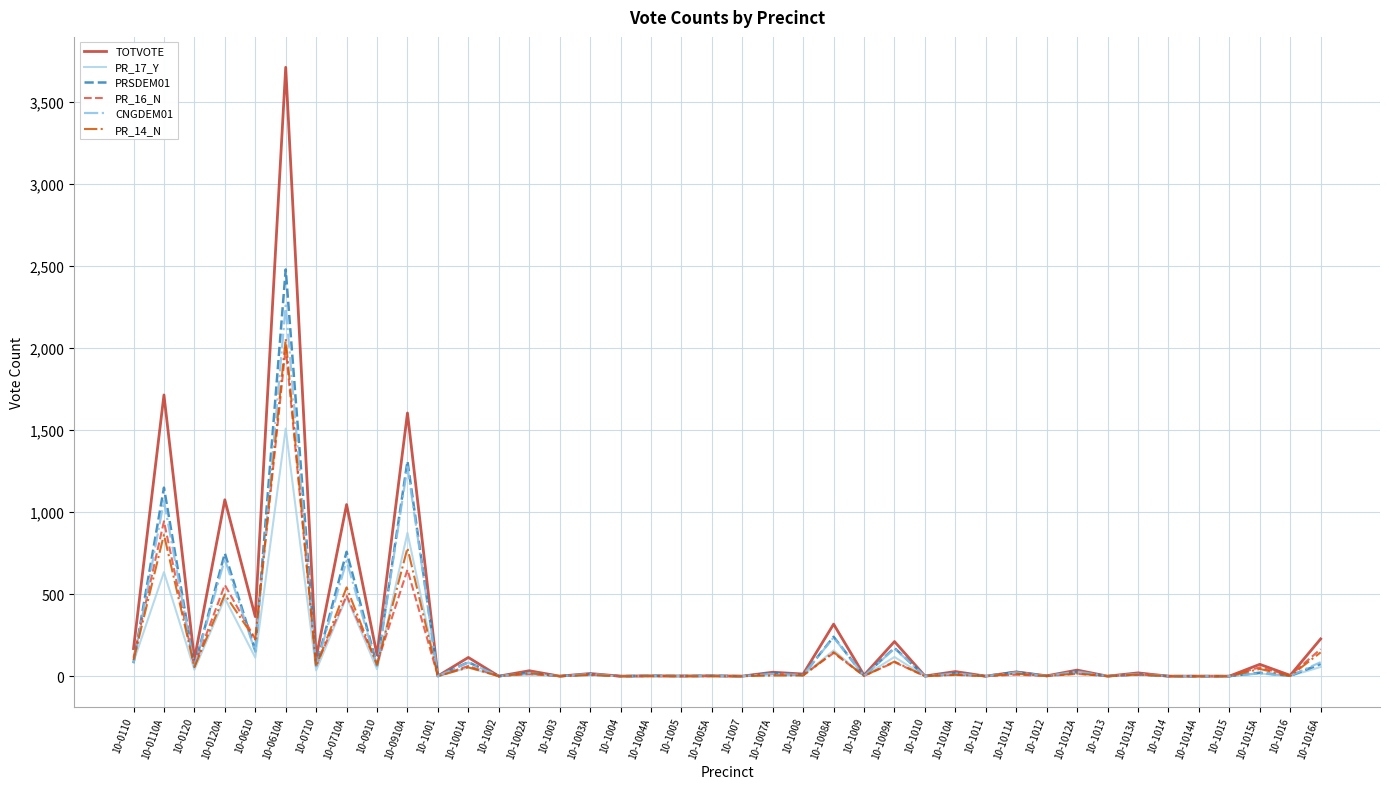

Which category has the highest value in the PR_16_N series?

10-0610A